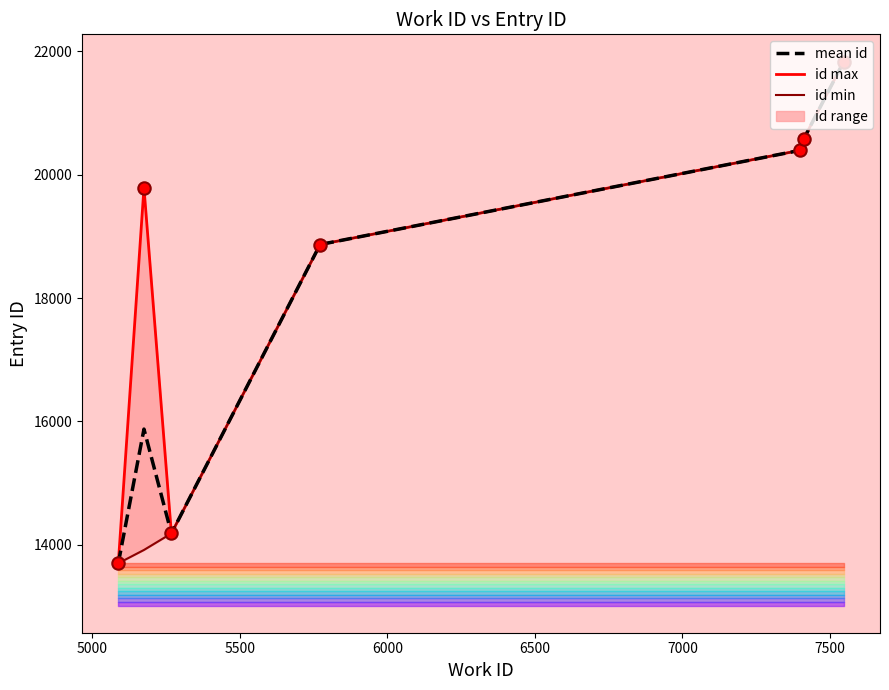

Which series contains the highest Y value?

id max